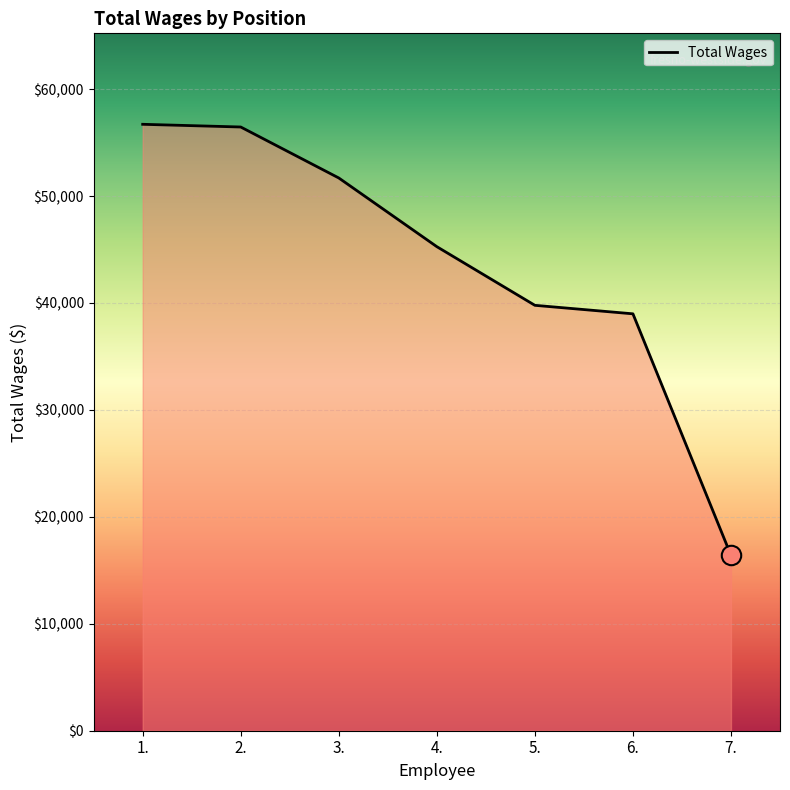

How many lines are shown in the chart?

1